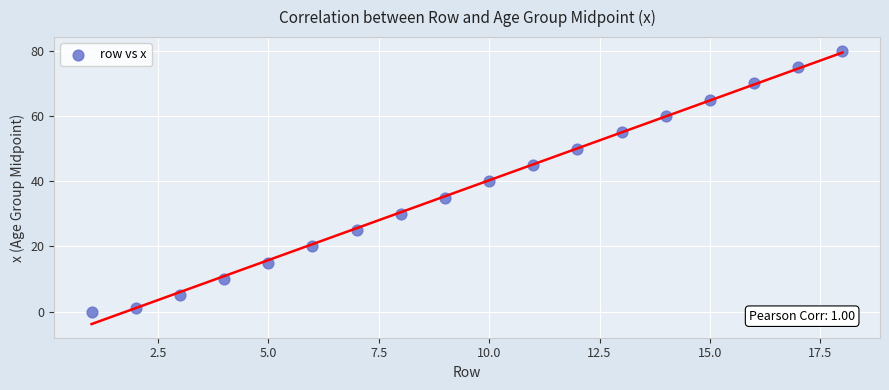

What is the range of X values (max minus min)?

17